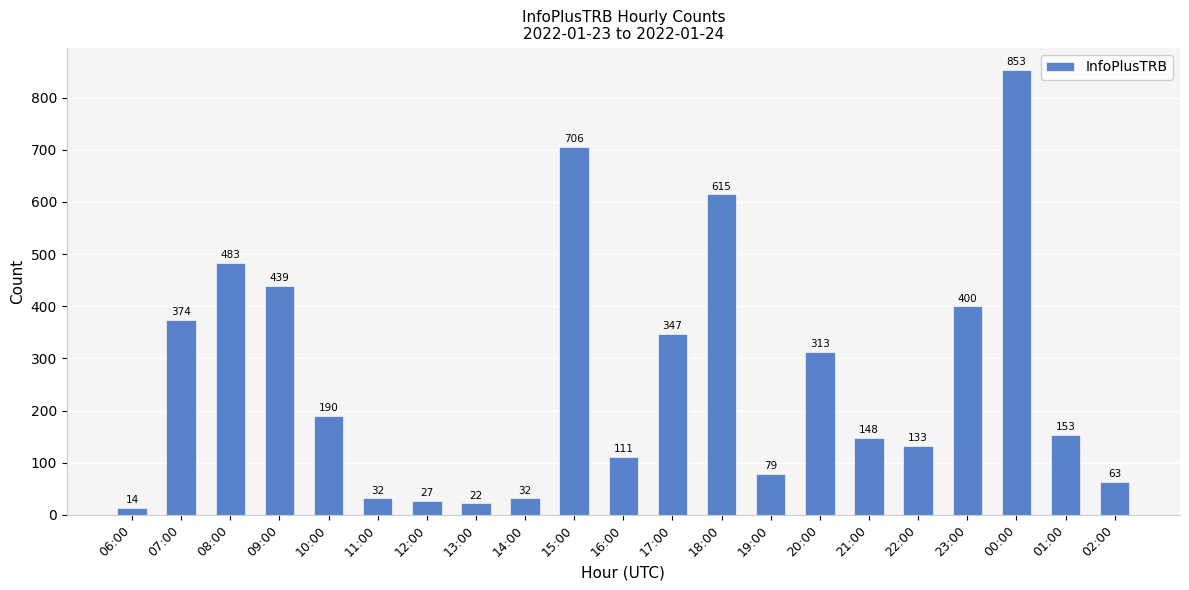

What is the label of the 15th bar from the left?

20:00